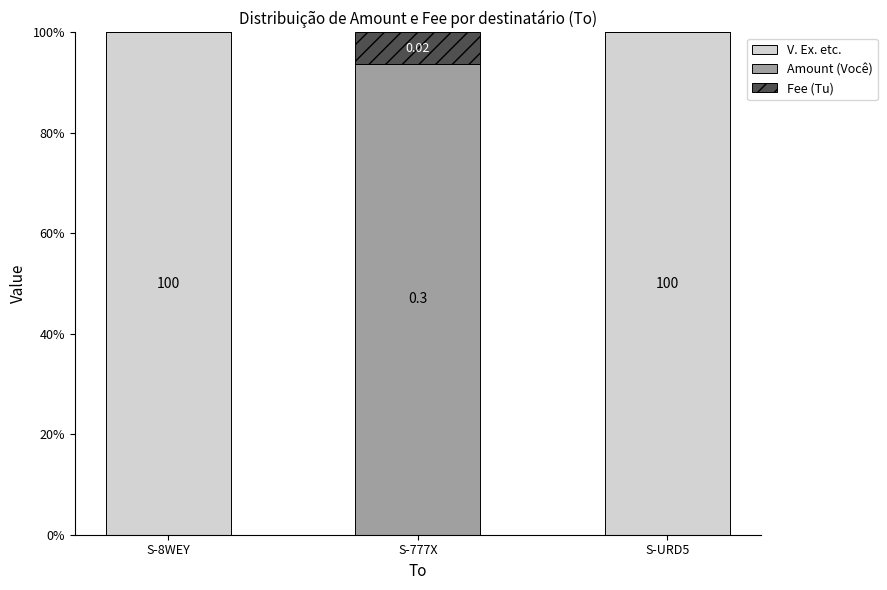

What is the total value across all series at S-8WEY?

100.0